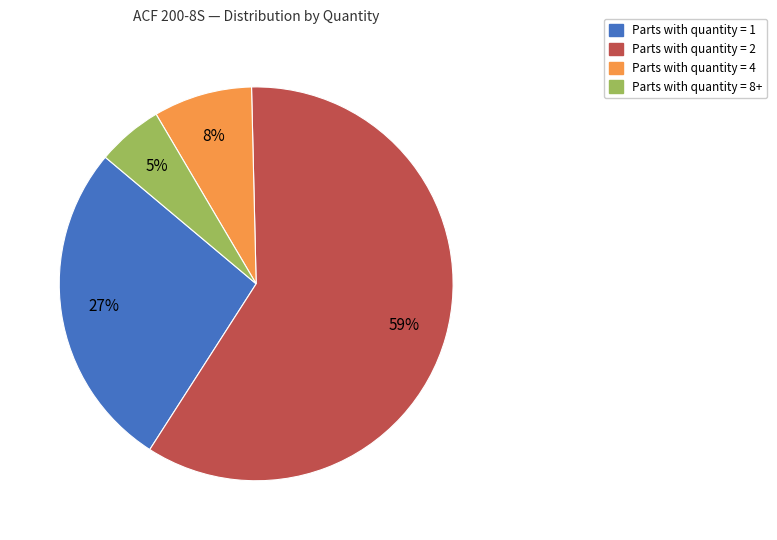

Is there a majority slice in this chart?

Yes